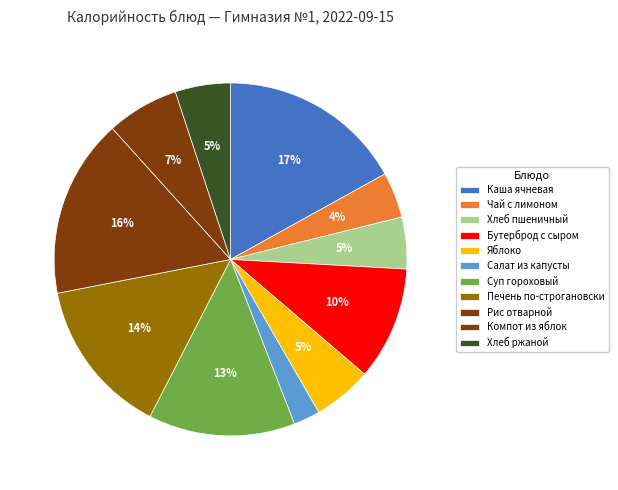

True or false: Яблоко accounts for 15% of the total.

False